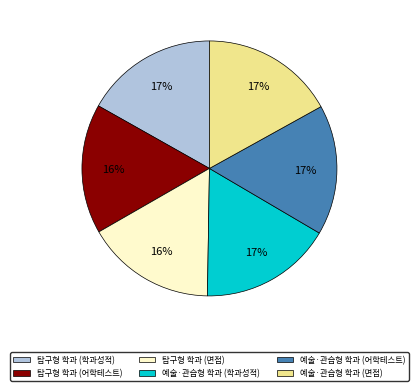

To the nearest percent, what is the average slice percentage?

17%